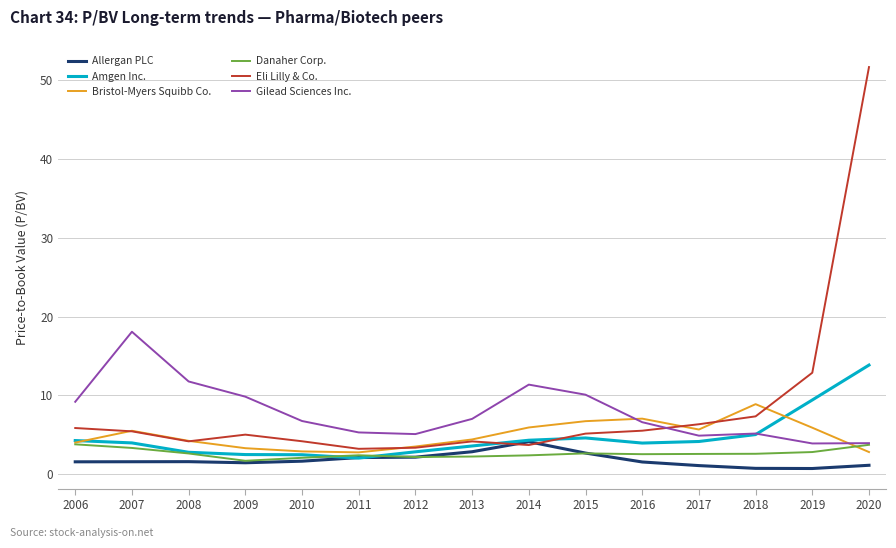

What is the approximate value of Gilead Sciences Inc. at 2014?

11.4